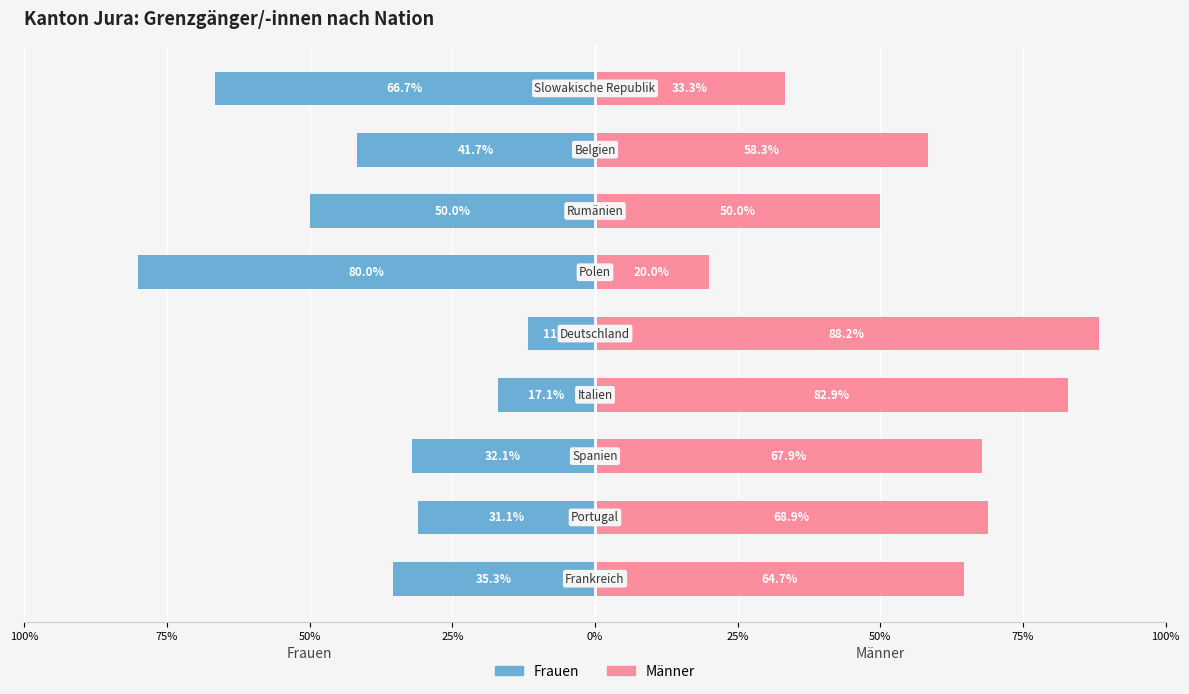

Count the number of categories in the chart.

9